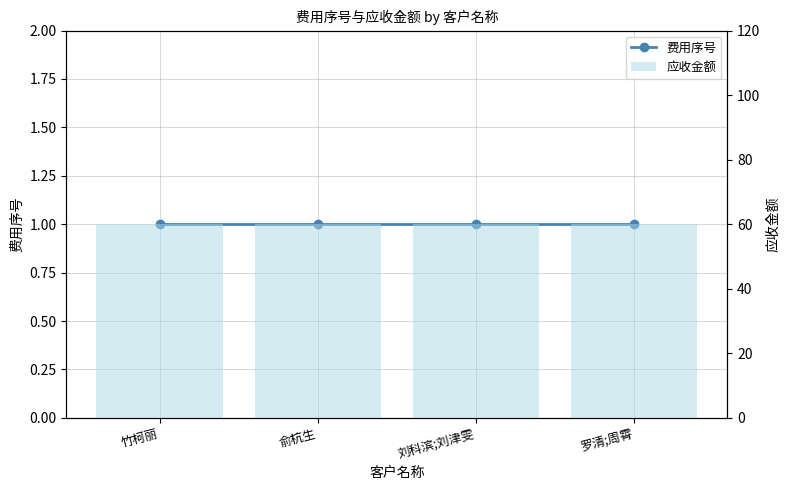

At which label does 费用序号 reach its peak?

竹柯丽